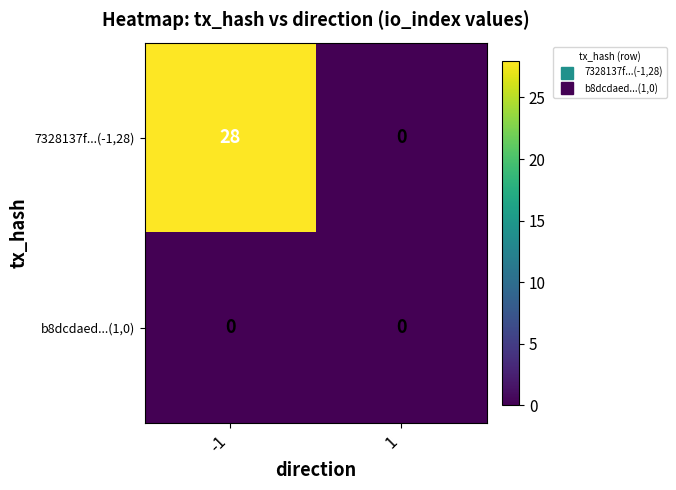

Reading right to left, what are all the values shown in this chart?

7328137f...(-1,28): 0	28
b8dcdaed...(1,0): 0	0